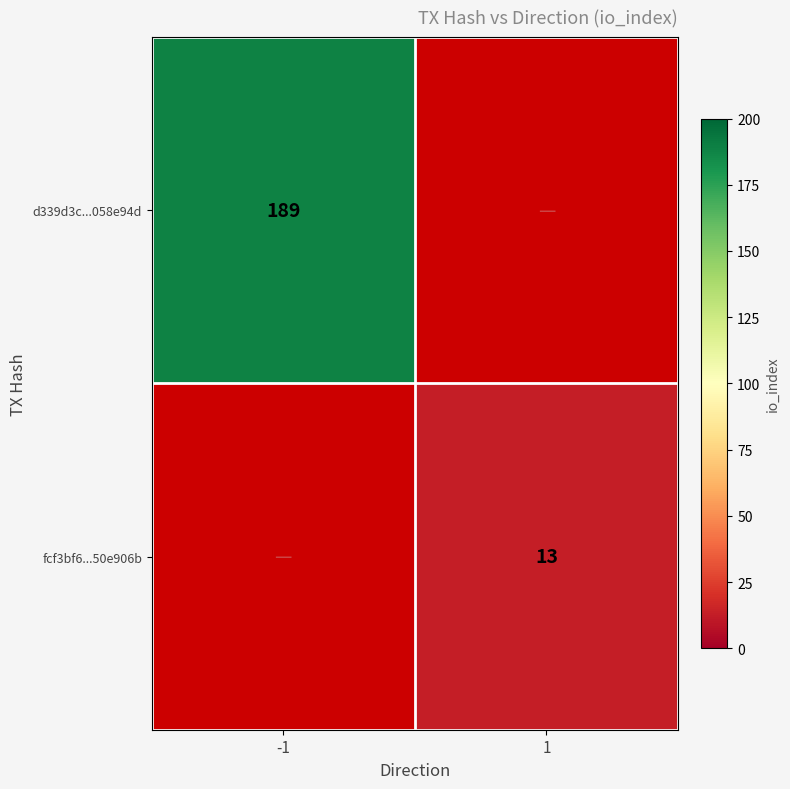

Is the value of d339d3c...058e94d at -1 greater than the value of fcf3bf6...50e906b at 1?

Yes